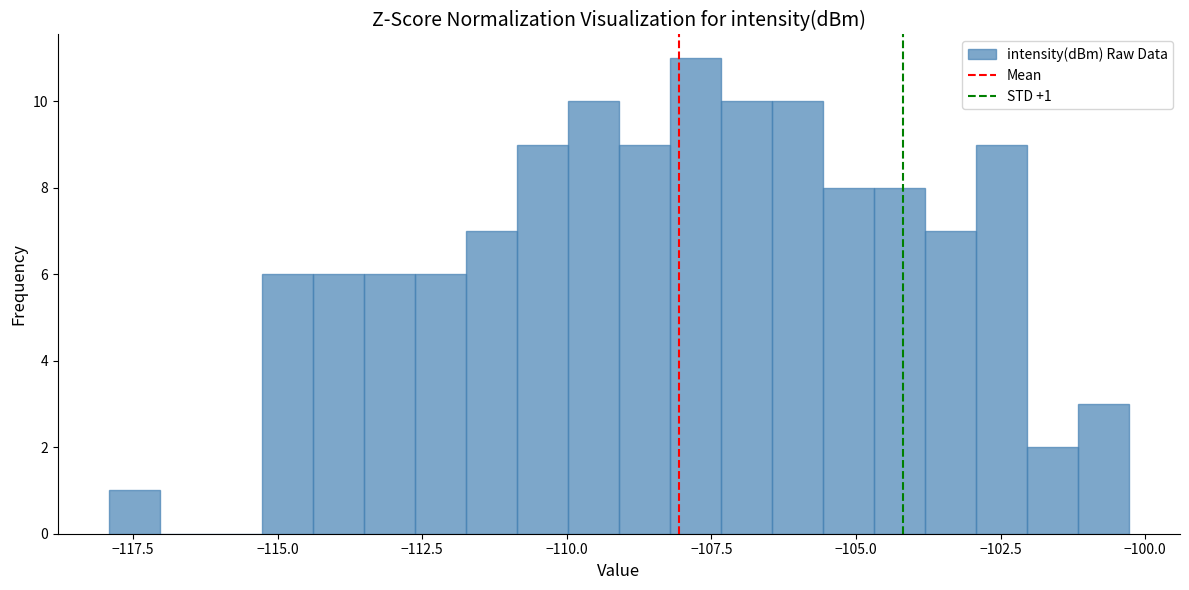

Read against the x-axis, roughly where is the centre of the tallest bar?

-108.0